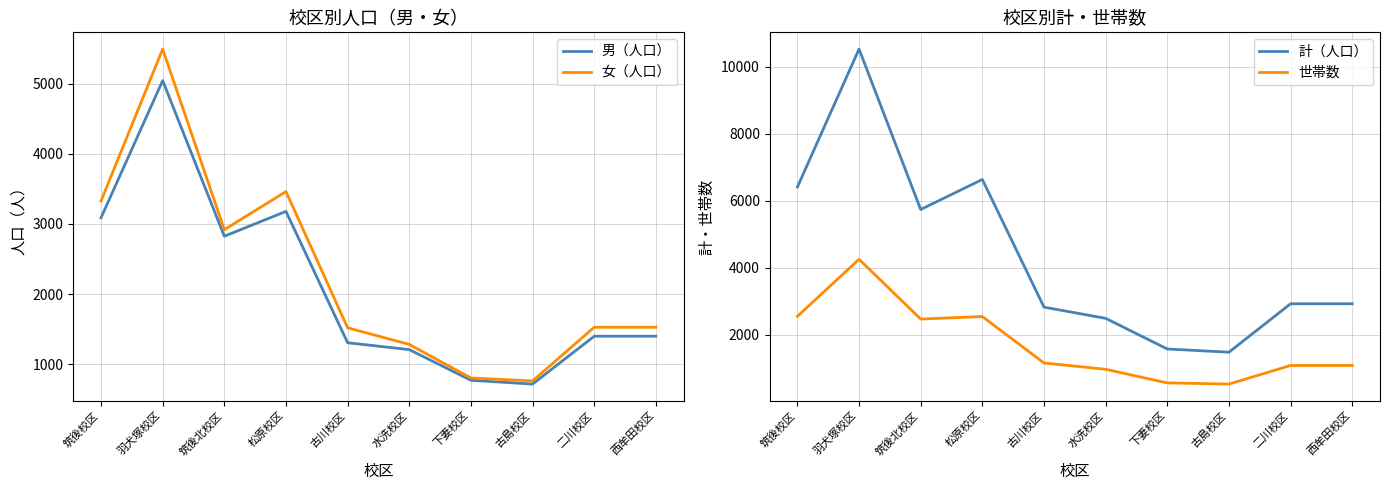

What is the total value across all series at 二川校区?

6941